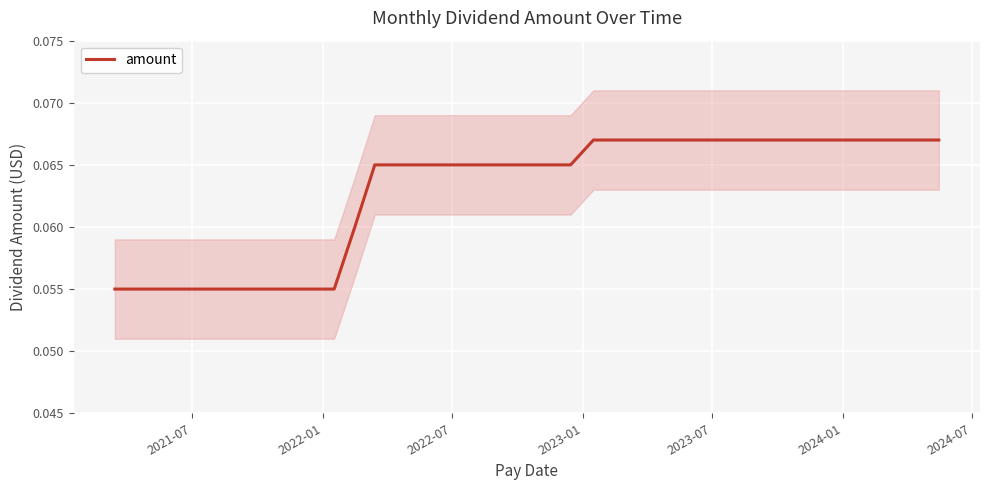

What is the greatest value displayed?

0.1